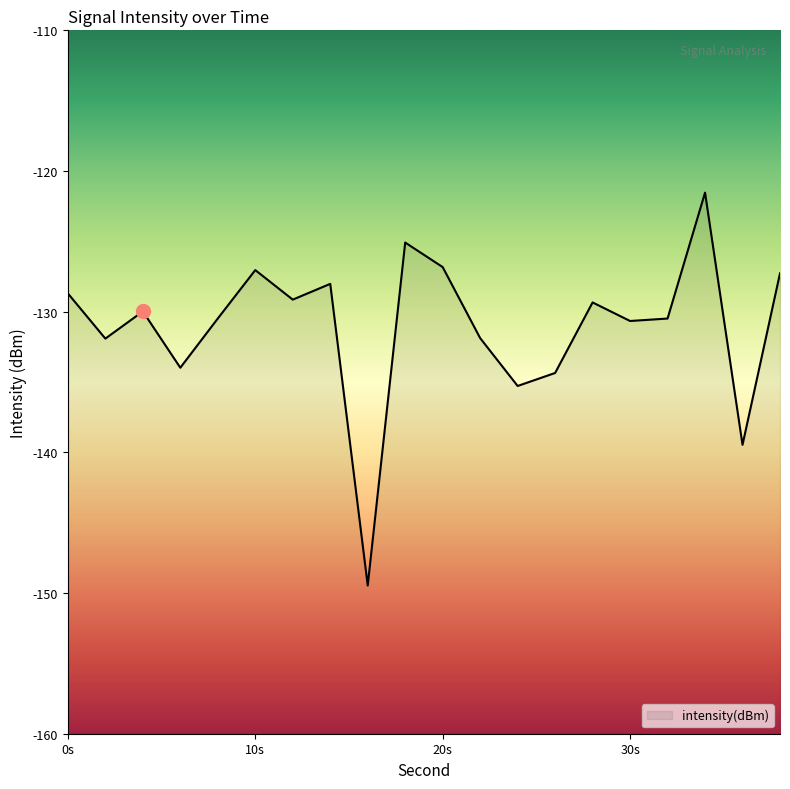

True or false: the data shows -28.6 at 0s.

False